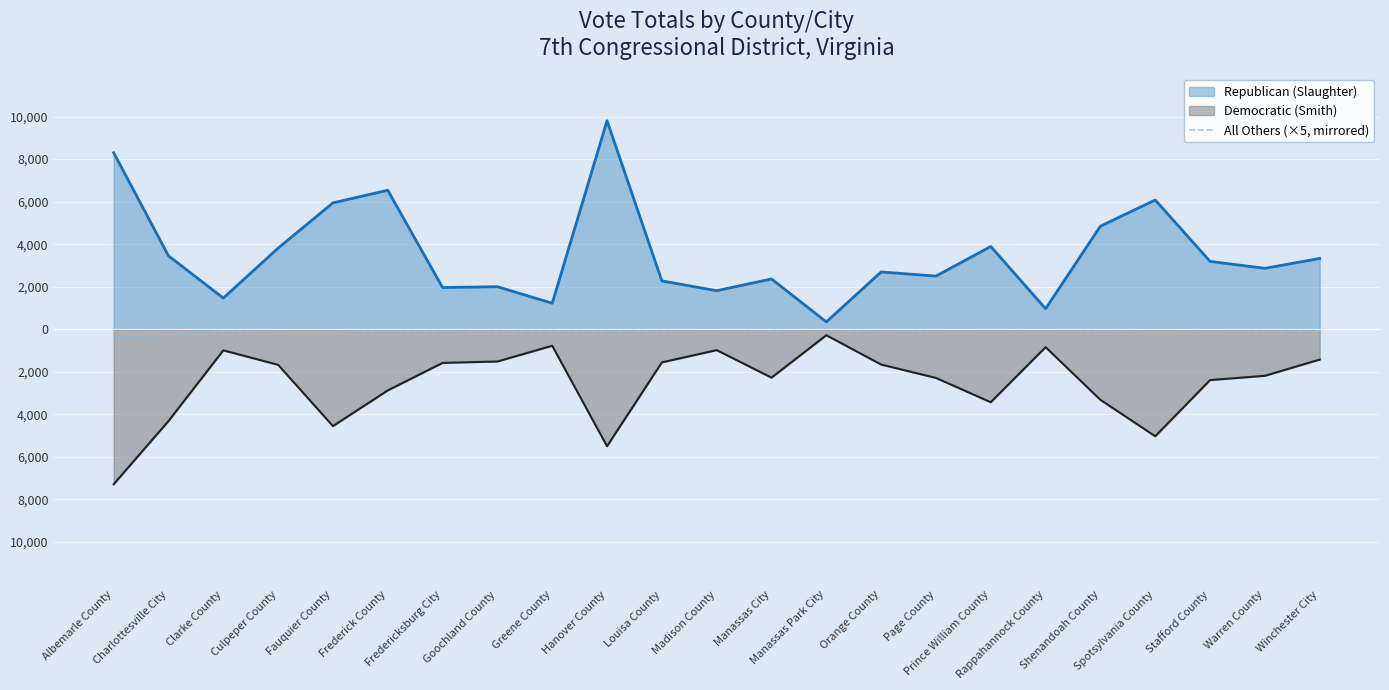

Reading left to right, list all the values displayed in this chart.

-340	-285	-40	-10	0	-80	-30	-25	-40	-65	-25	-10	-35	0	-105	-10	-15	-10	-30	-5	-15	-20	-45